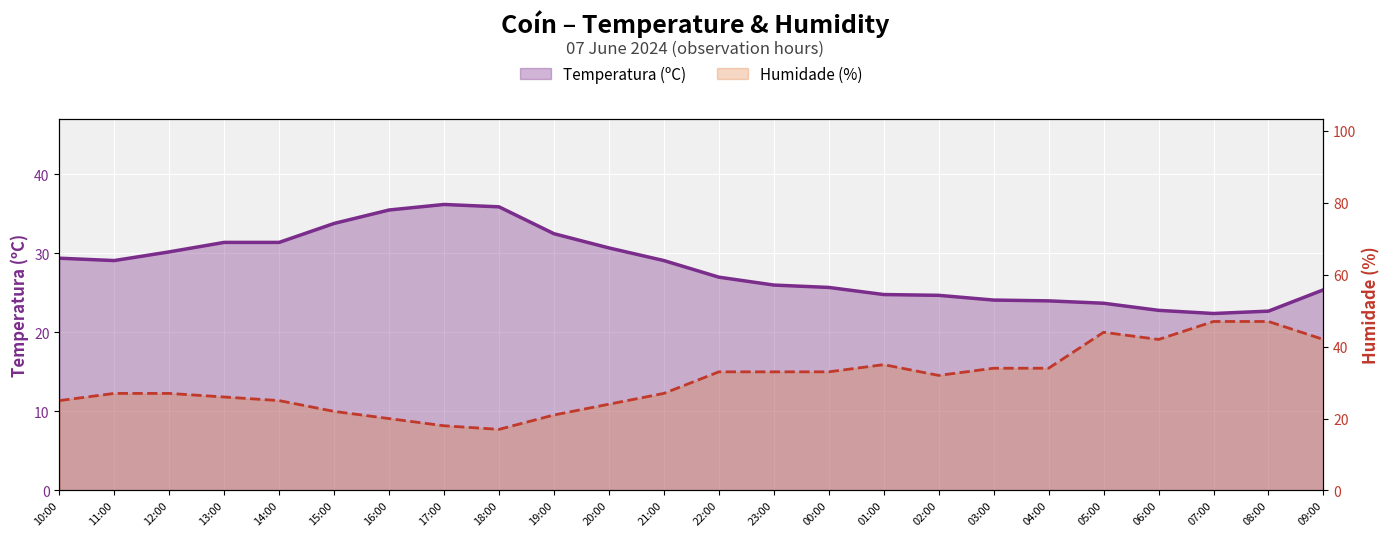

What is the highest value of the Temperatura (ºC) series?

36.2